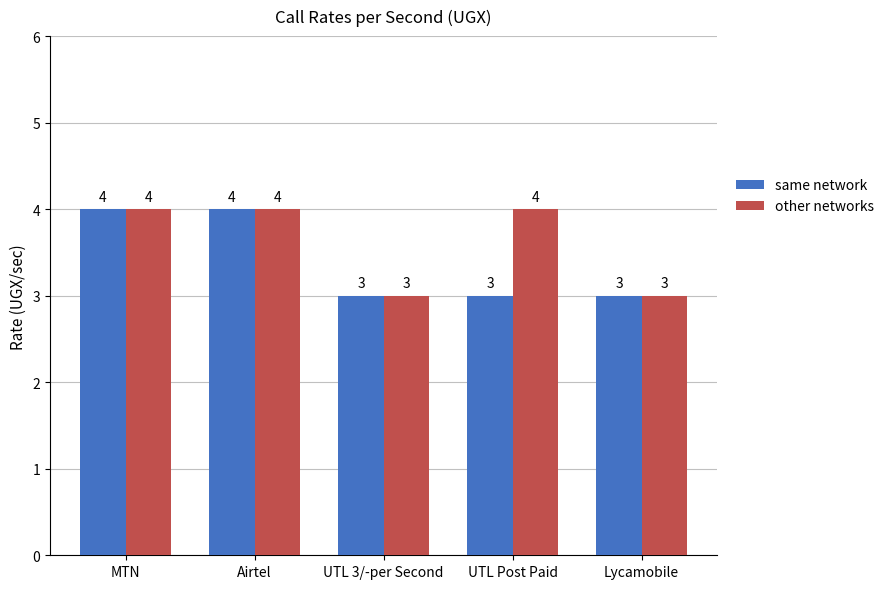

How many other networks values are between 3 and 4?

5